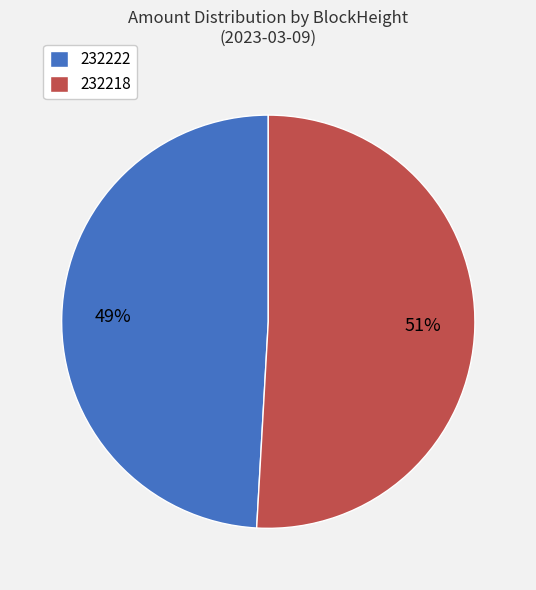

Count the number of slices in the pie.

2